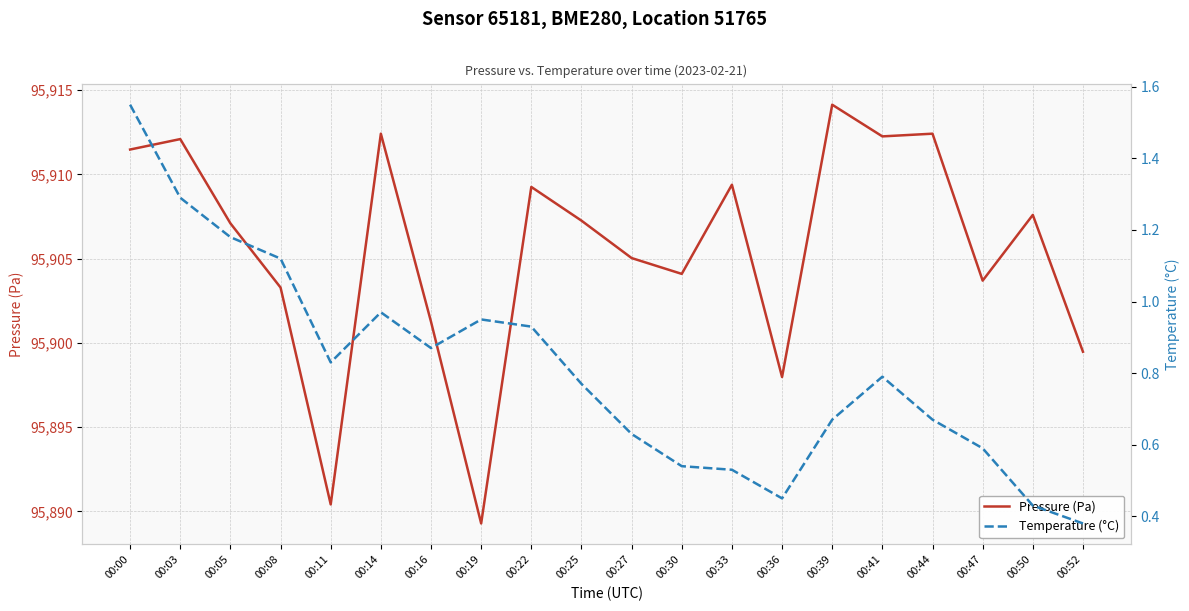

At which category does Temperature (°C) reach its first local valley?

00:11